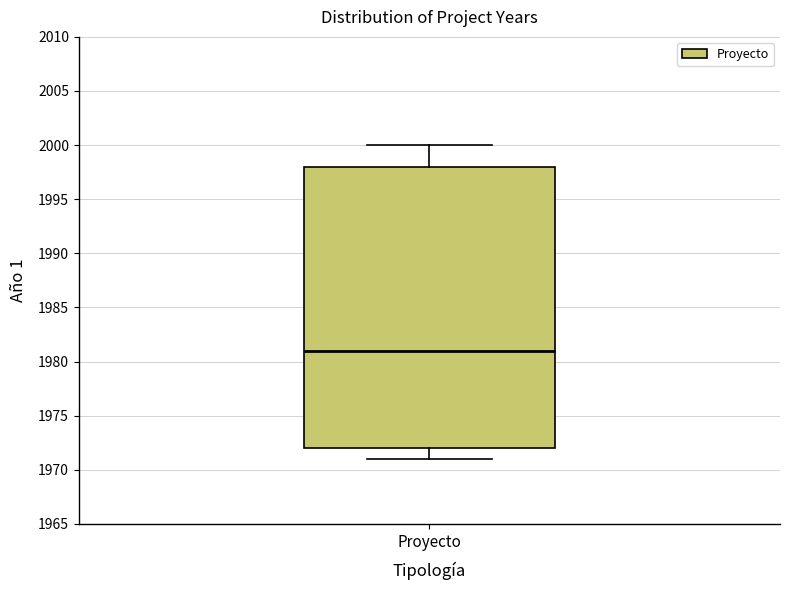

Read this box plot against the y-axis: the position of the median line, the range covered by the box, and the ends of both whiskers. The values are not printed on the chart, so give them approximately, as read against the axis.

median 1981, box 1972 to 1998, whiskers 1971 to 2000